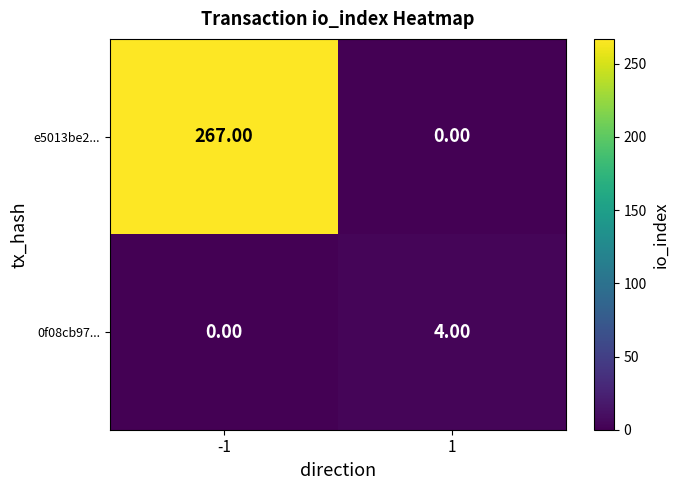

Which series has the widest spread of values?

e5013be2...